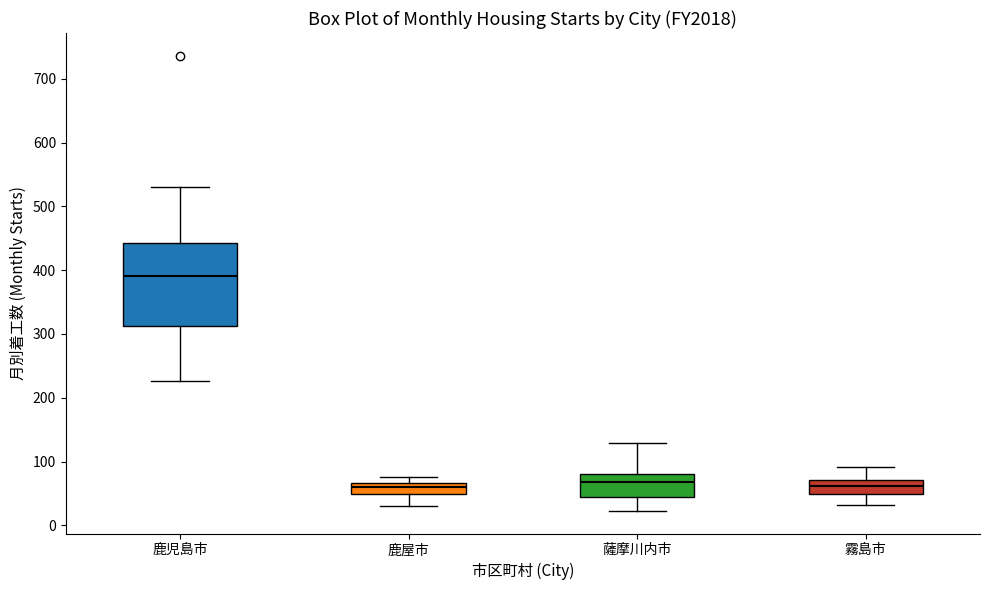

Reading left to right, read every box against the y-axis: the position of its median line, the range the box covers, and the ends of its whiskers. The values are not printed on the chart, so give them approximately, as read against the axis.

鹿児島市: median 390, box 310 to 440, whiskers 230 to 530
鹿屋市: median 60, box 50 to 70, whiskers 30 to 80
薩摩川内市: median 70, box 50 to 80, whiskers 20 to 130
霧島市: median 60, box 50 to 70, whiskers 30 to 90